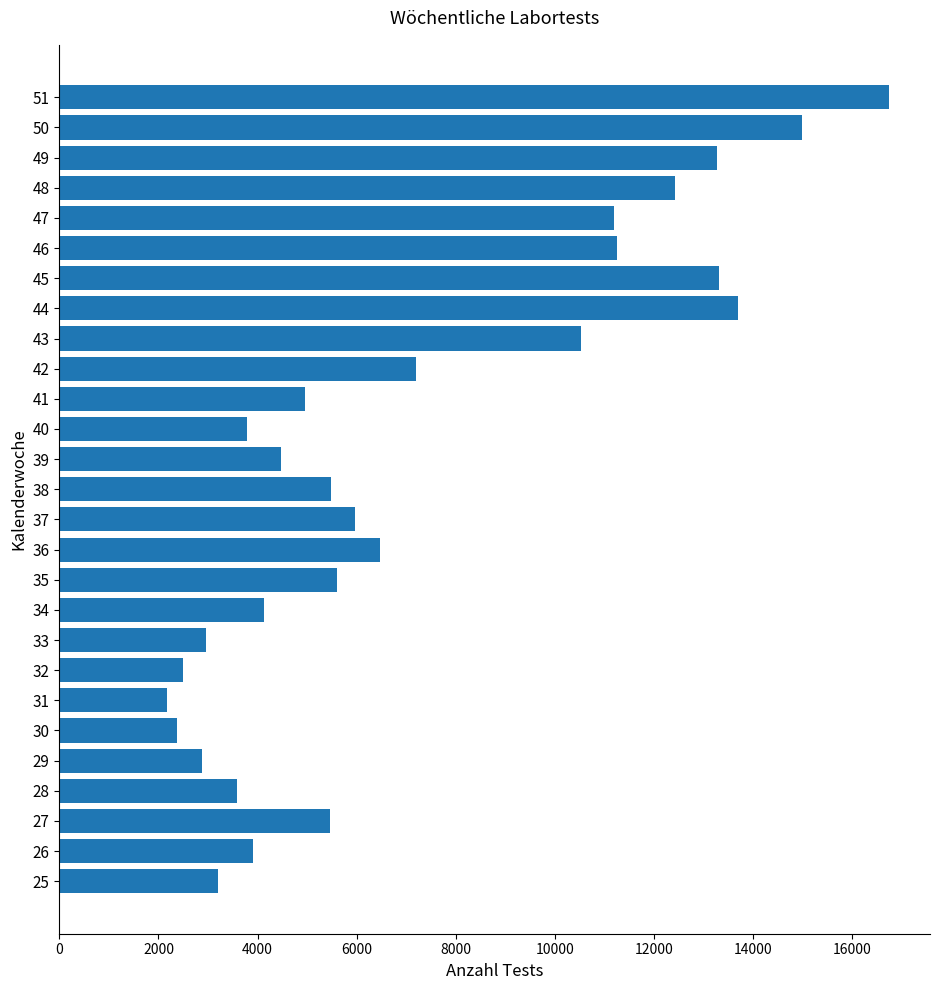

Is it true that the value at 36 is 6481?

True